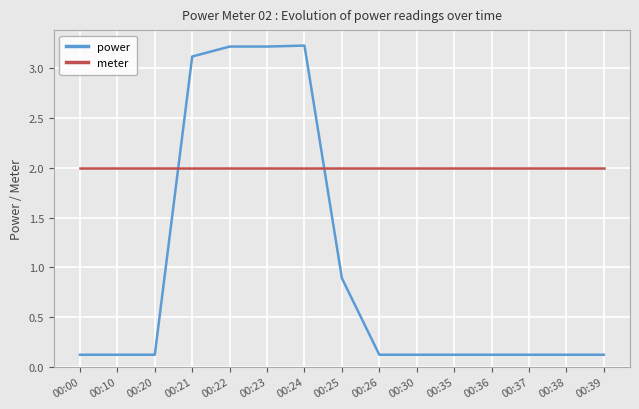

Rank the series by their maximum value, from lowest to highest.

meter, power